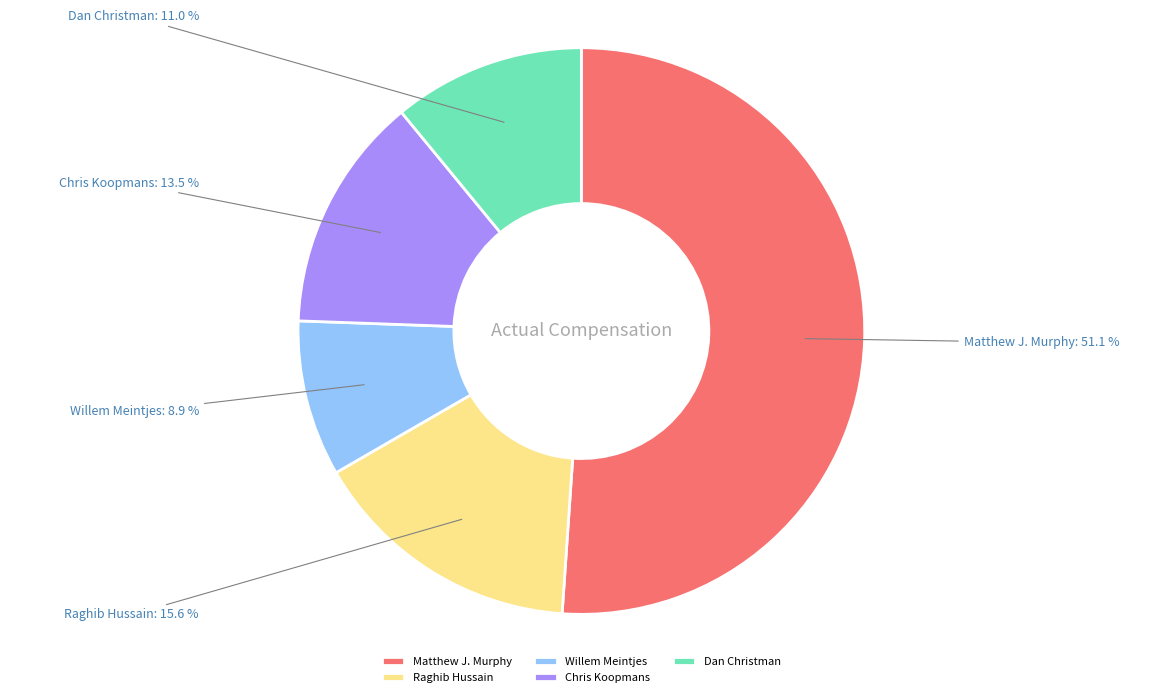

The Raghib Hussain slice represents 16% of the pie. True or false?

True